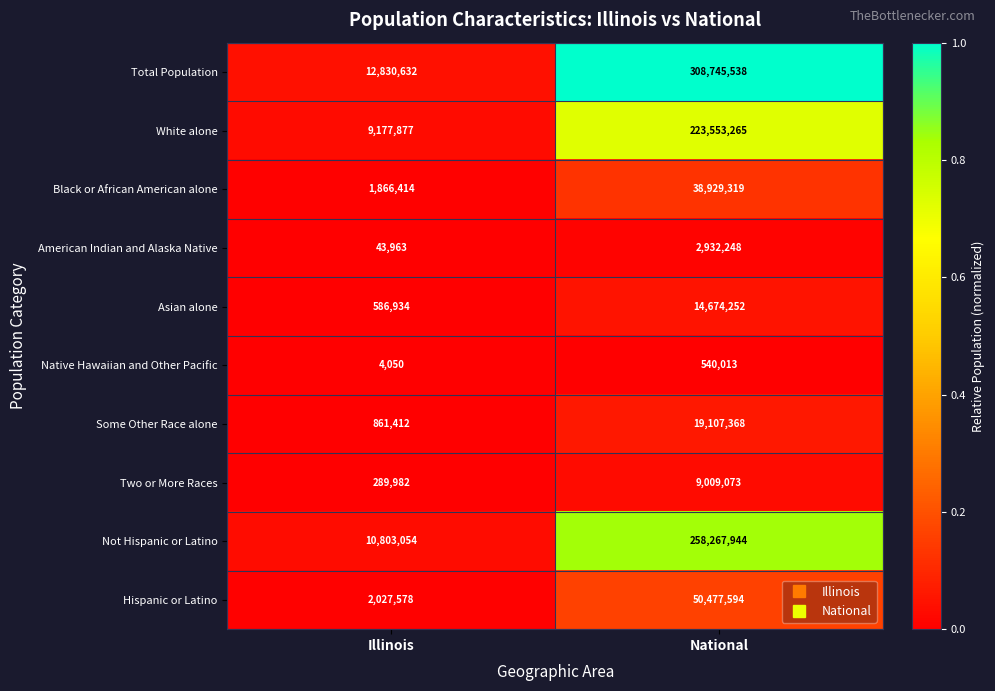

At which category is the sum across all series the highest?

National